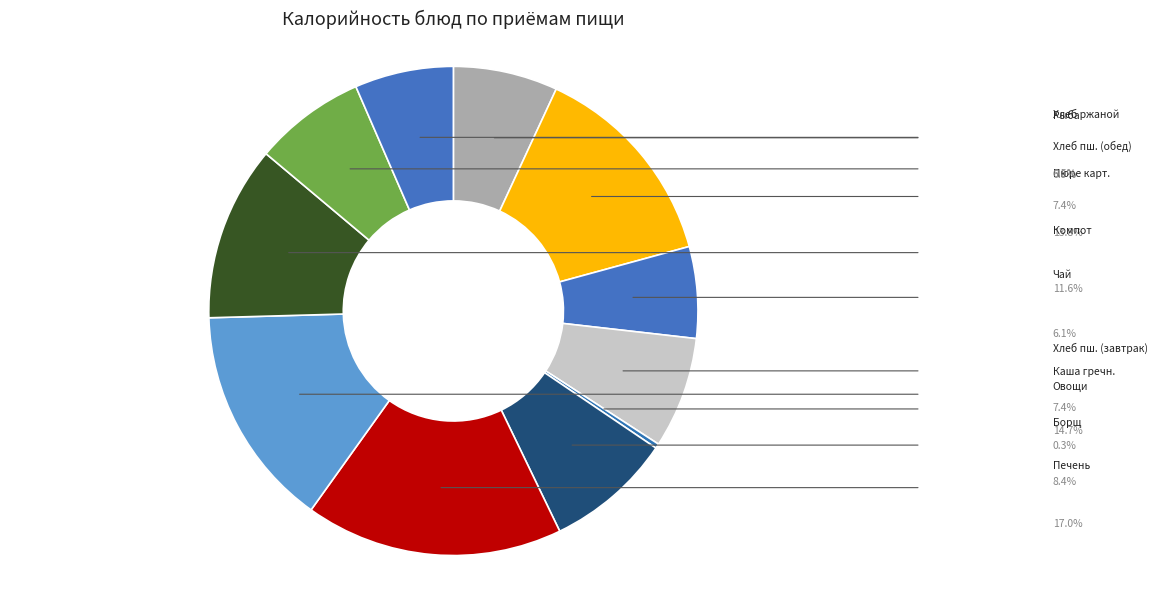

How many segments does this pie chart have?

11